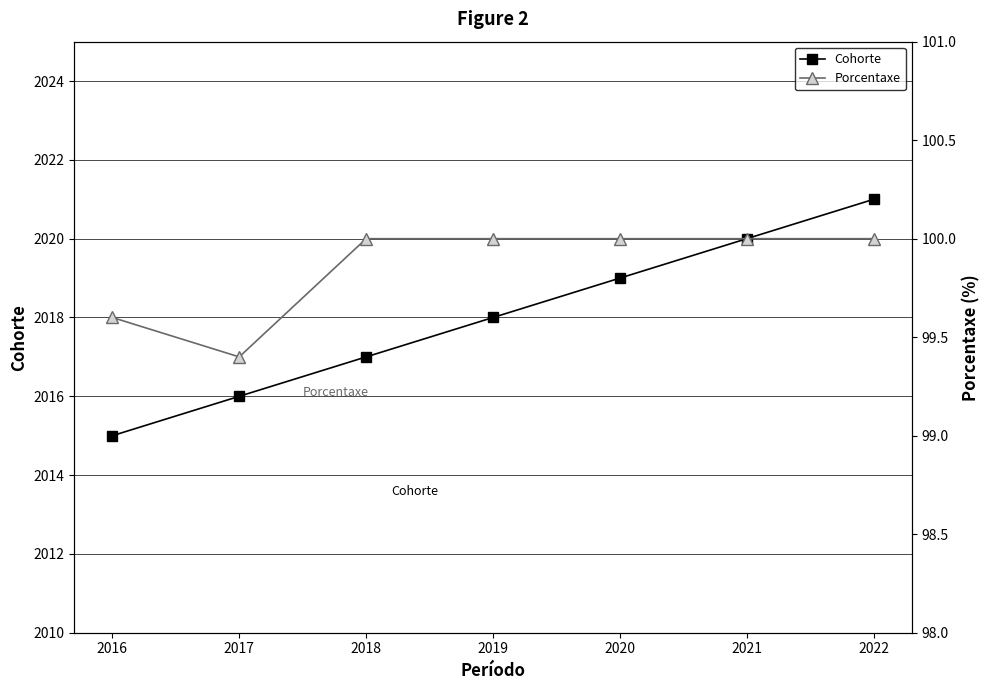

Rank the series at 2016 from lowest to highest value.

Porcentaxe, Cohorte